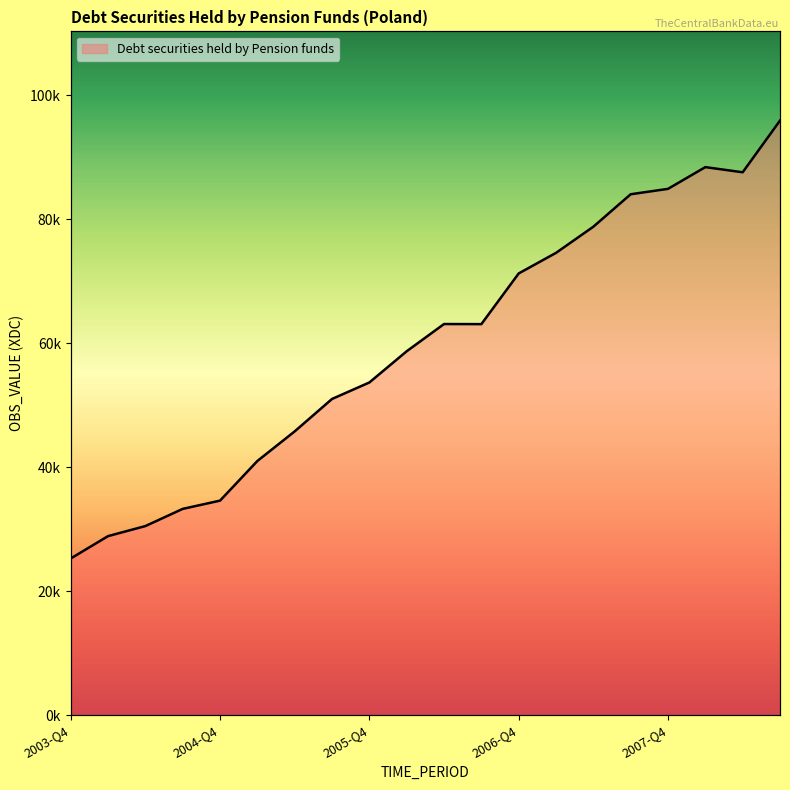

What is the maximum value shown in the chart?

95938.9